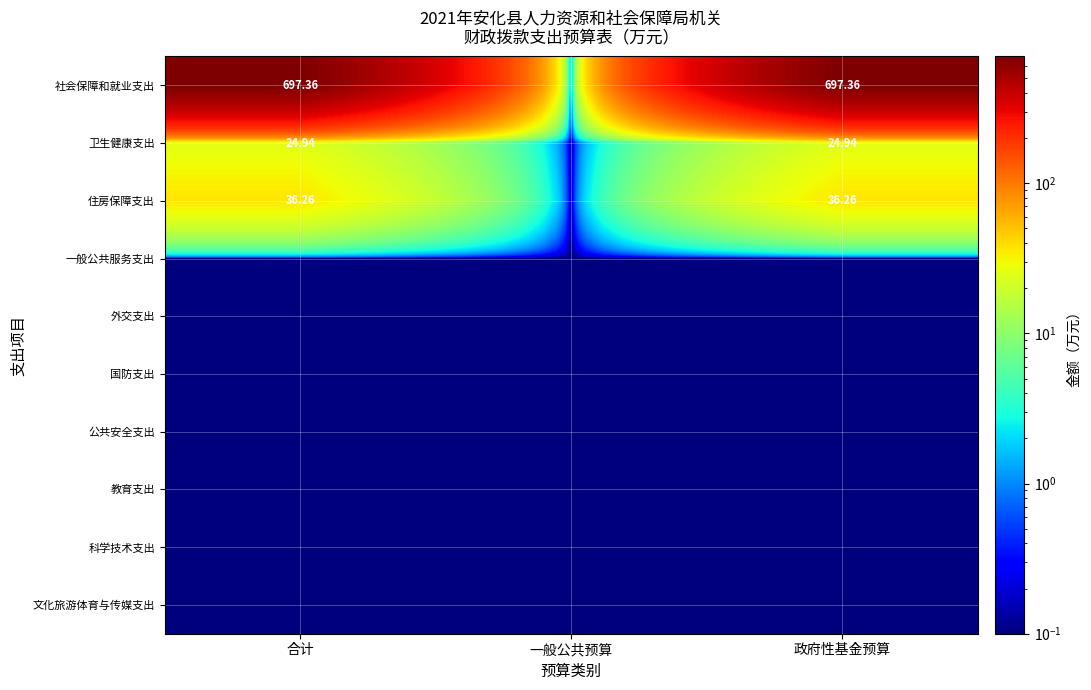

Is the value of 教育支出 at 政府性基金预算 greater than the value of 卫生健康支出 at 政府性基金预算?

No